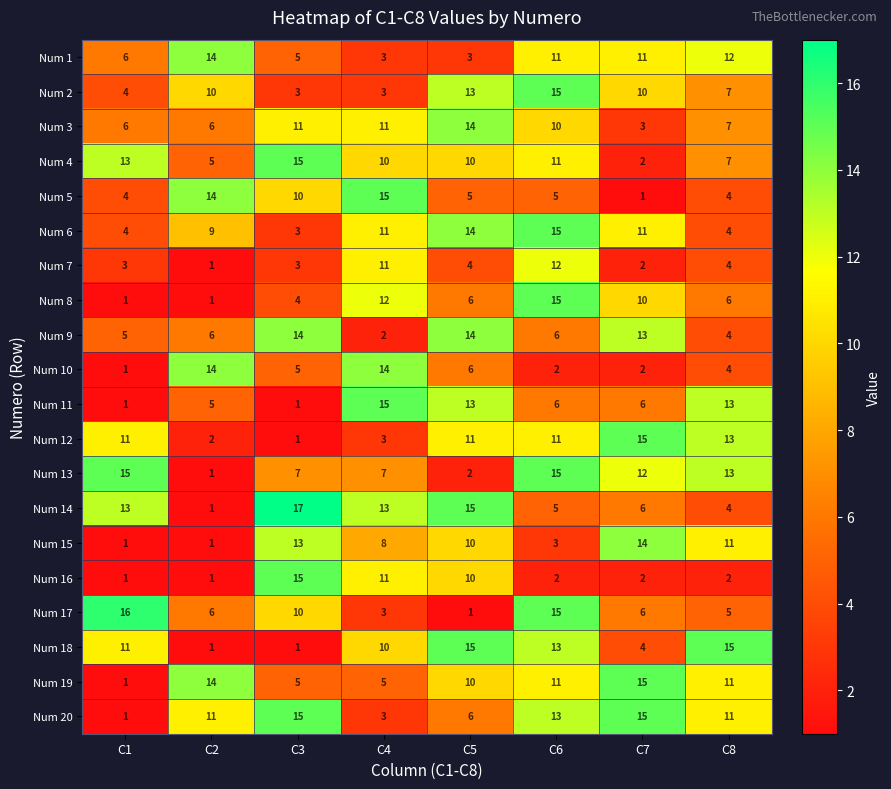

The value of Num 9 at C5 is 5. True or false?

False